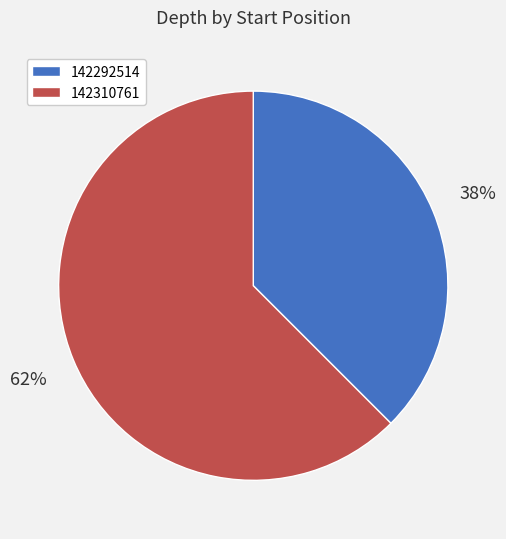

Which slice is the largest?

142310761